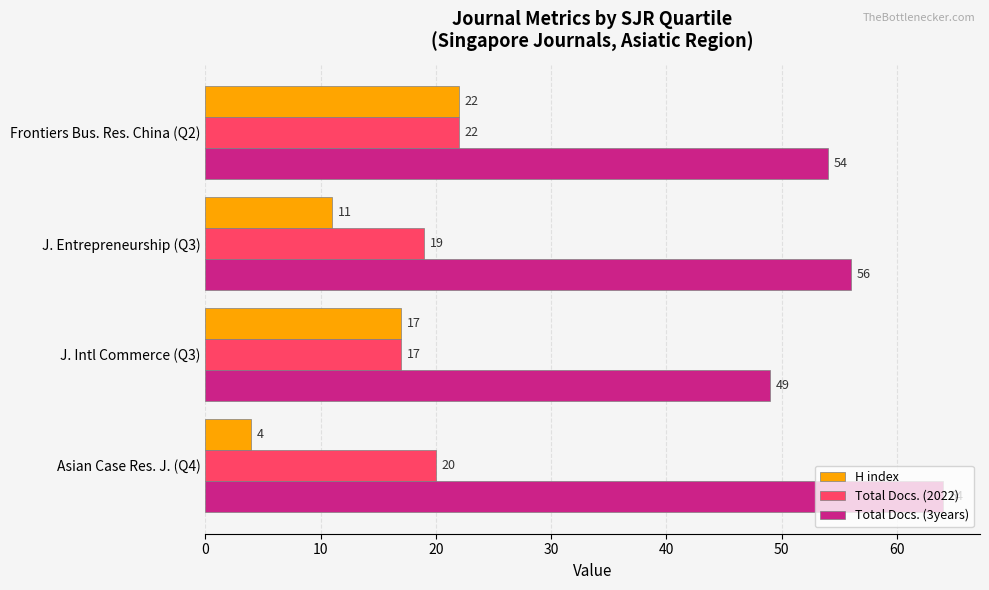

At how many categories does at least one series exceed 24?

4